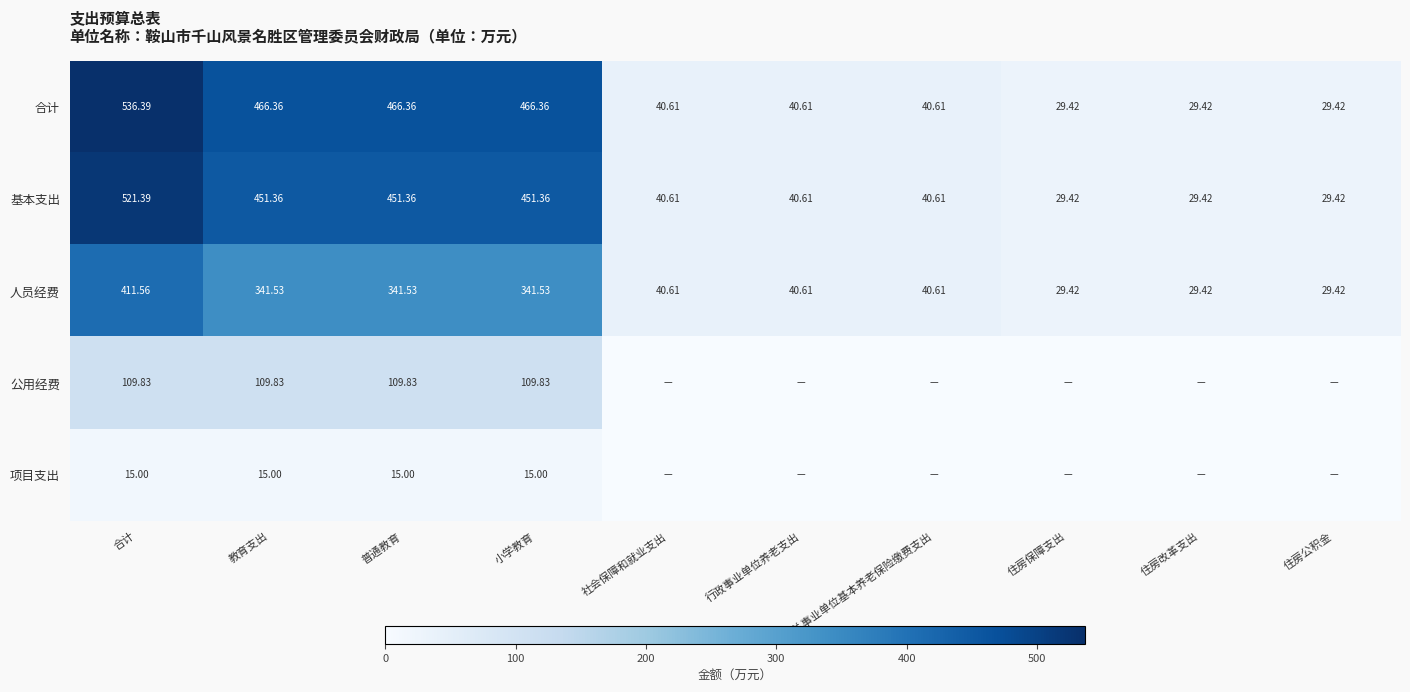

At 教育支出, list the series in order from largest to smallest.

合计, 基本支出, 人员经费, 公用经费, 项目支出